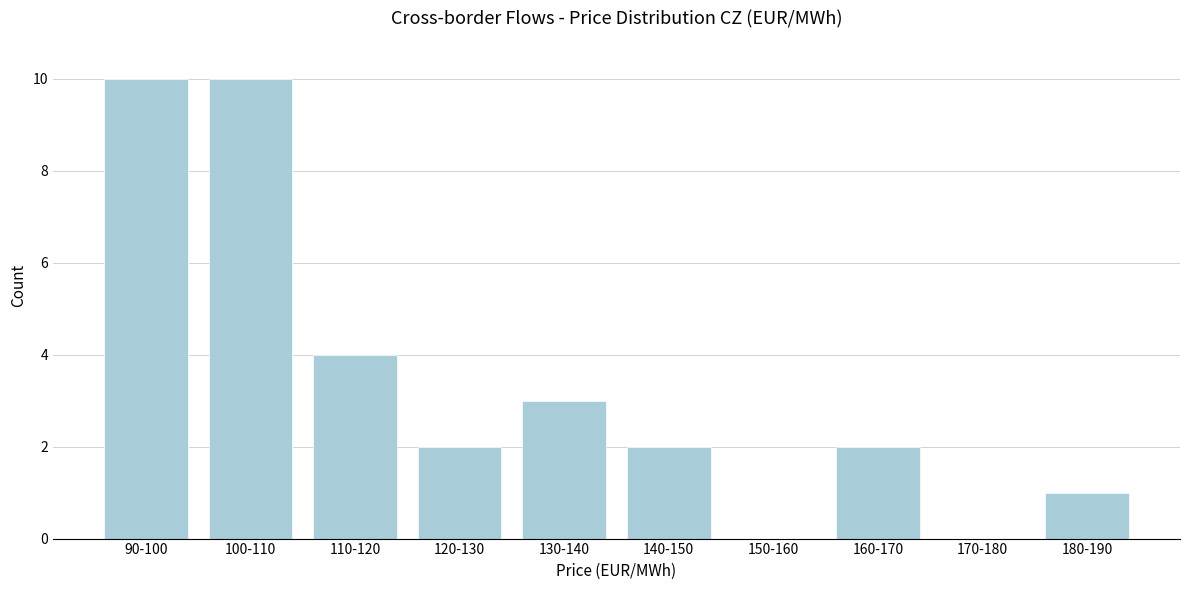

Reading left to right, what are all the values shown in this chart?

90-100=10	100-110=10	110-120=4	120-130=2	130-140=3	140-150=2	150-160=0	160-170=2	170-180=0	180-190=1